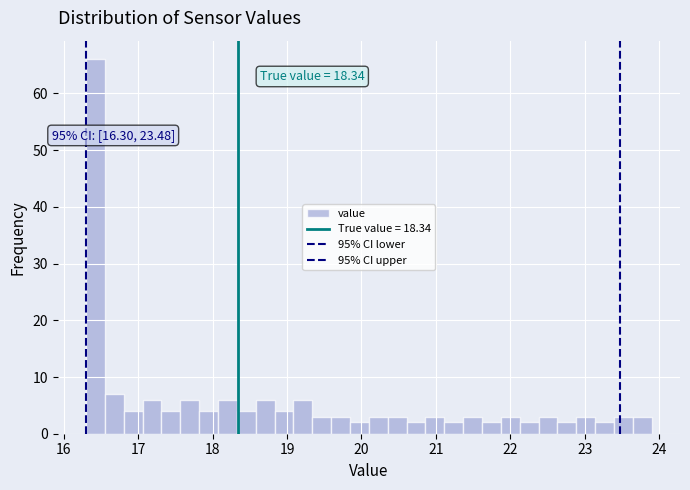

Read against the x-axis, roughly where is the centre of the tallest bar?

16.4